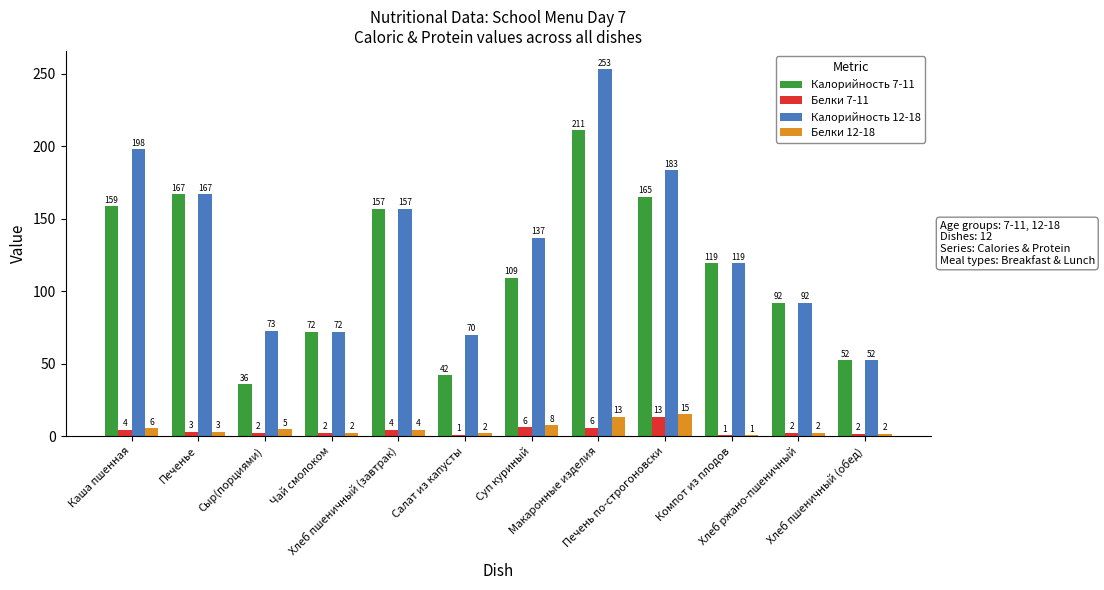

What is the highest value of the Белки 7-11 series?

13.4